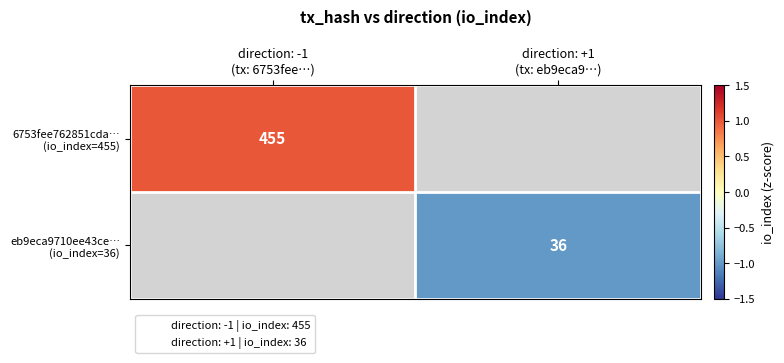

Is the value of eb9eca9710ee43ce… (io_index=36) at direction: -1 (tx: 6753fee…) greater than the value of 6753fee762851cda… (io_index=455) at direction: -1 (tx: 6753fee…)?

No